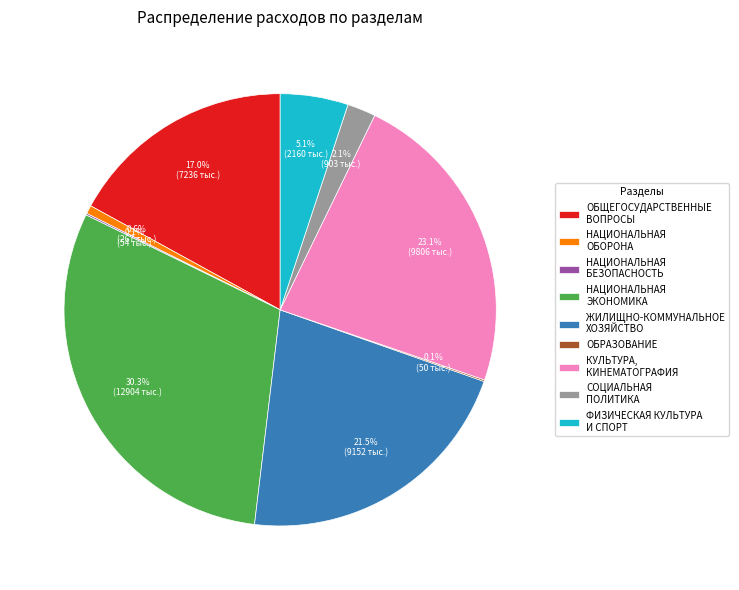

Which slice is the largest?

НАЦИОНАЛЬНАЯ ЭКОНОМИКА